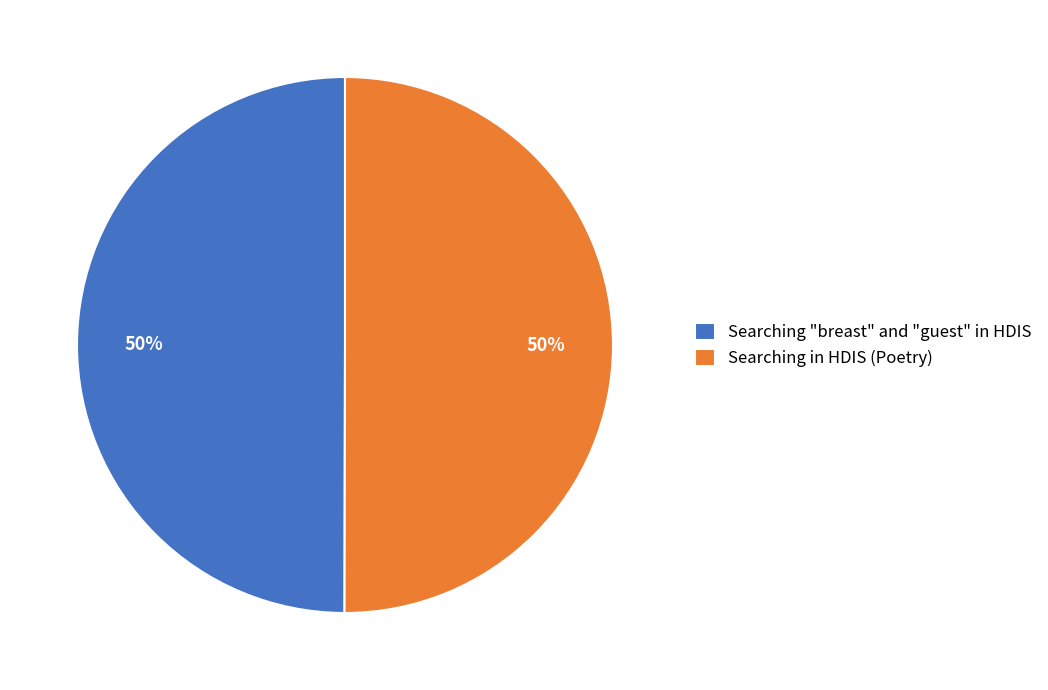

Approximately how many times larger is the value at Searching "breast" and "guest" in HDIS compared to Searching in HDIS (Poetry)?

1.0